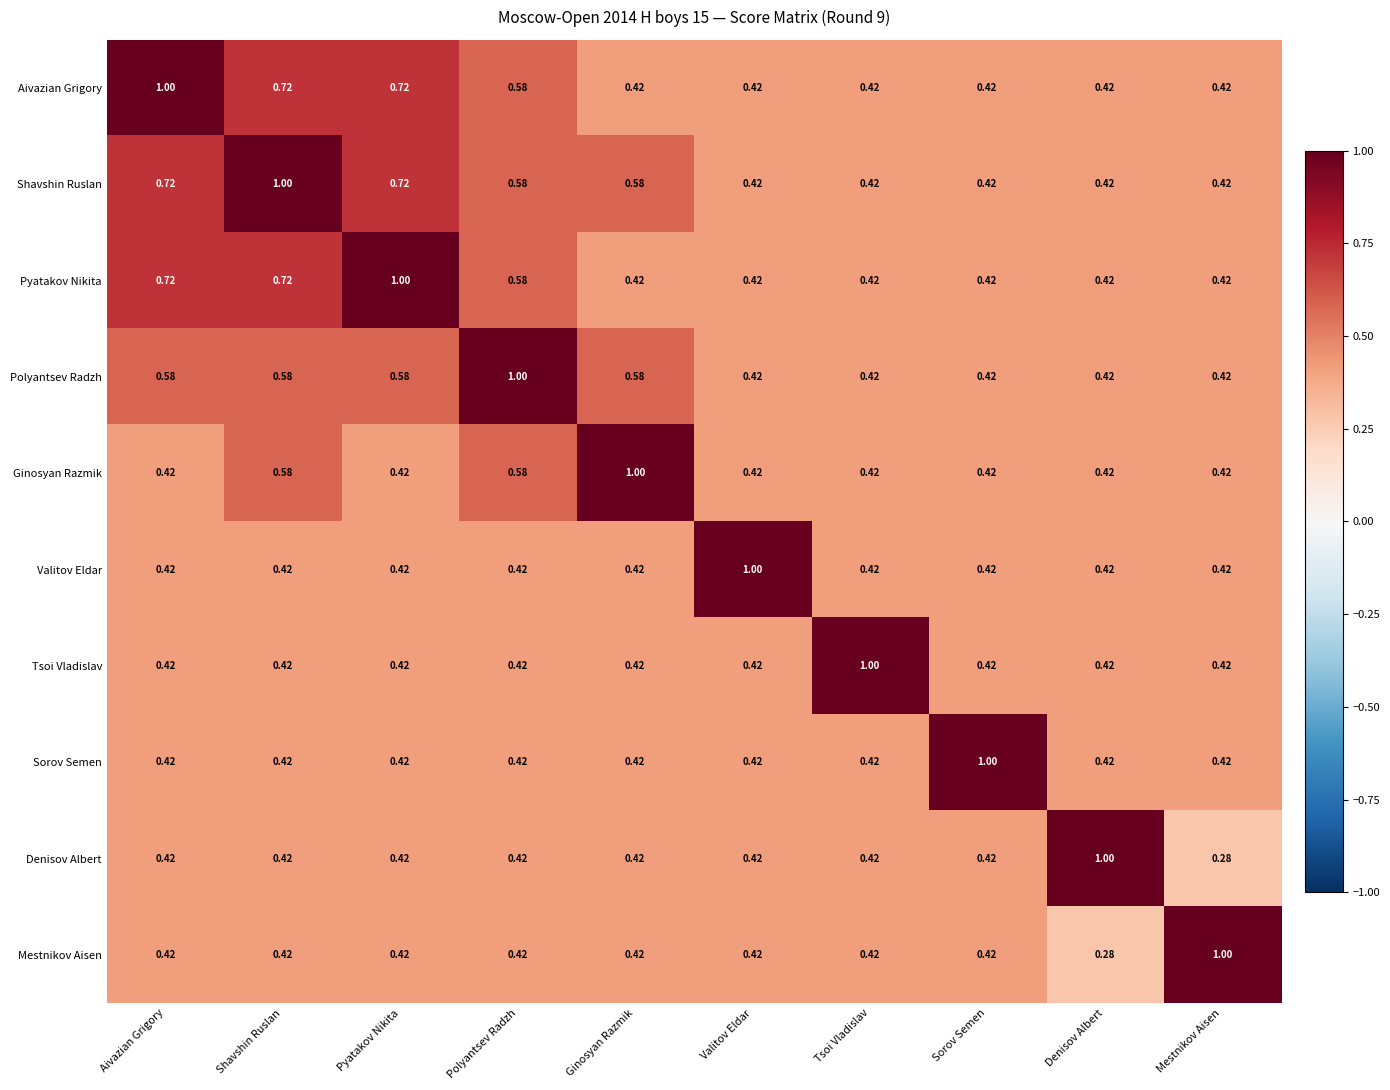

Which category has the highest value in the Valitov Eldar series?

Valitov Eldar